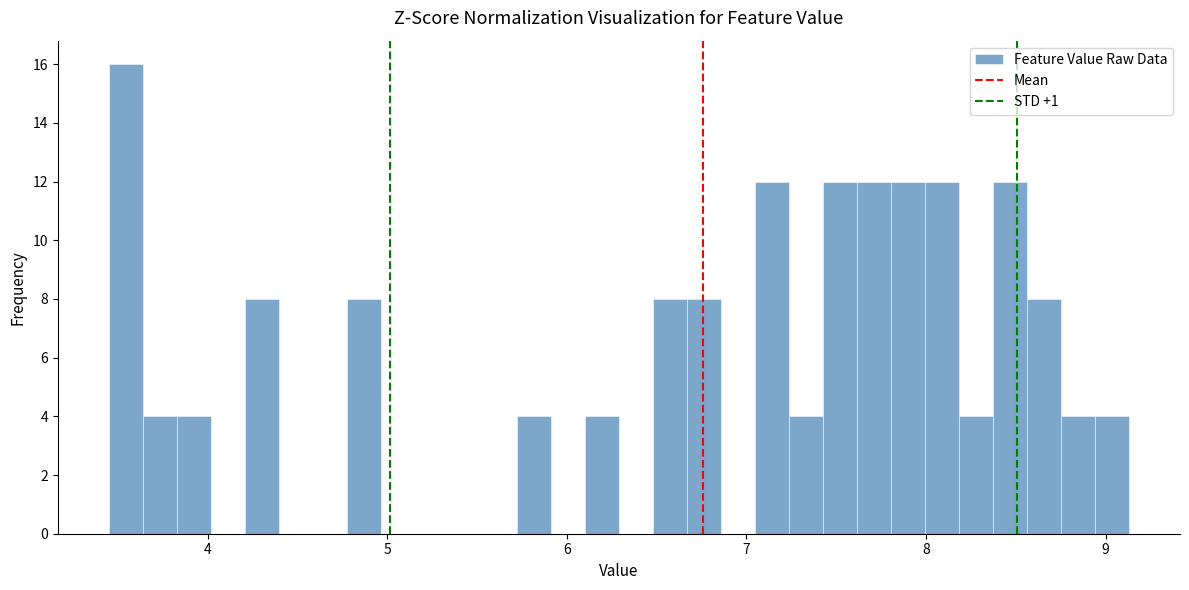

Read against the x-axis, roughly where is the centre of the tallest bar?

3.5